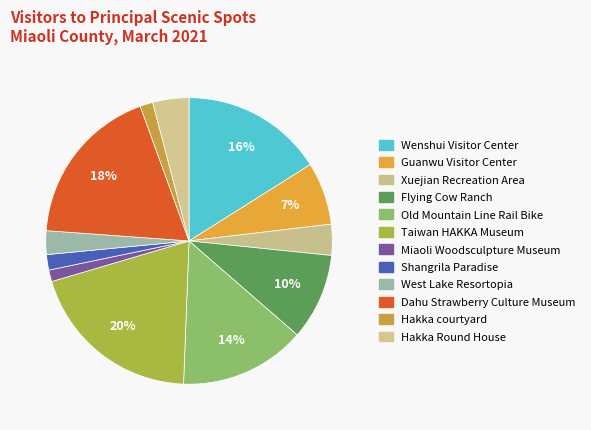

Does Dahu Strawberry Culture Museum account for over 50% of the chart?

No